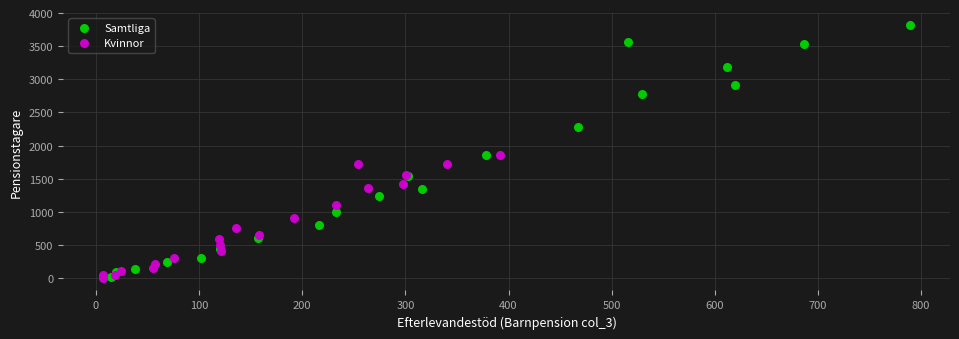

Which series reaches the maximum Y coordinate?

Samtliga